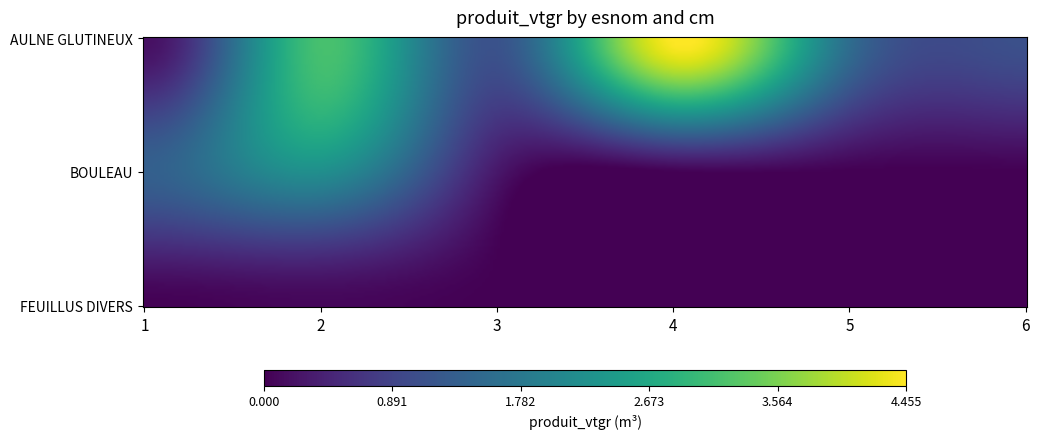

How many values in FEUILLUS DIVERS are above zero?

2